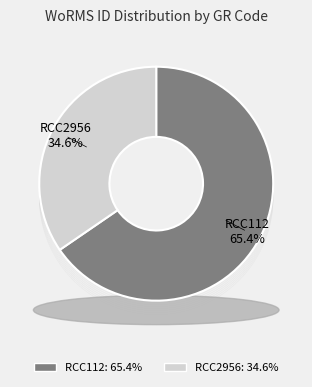

Which category accounts for the majority?

RCC112